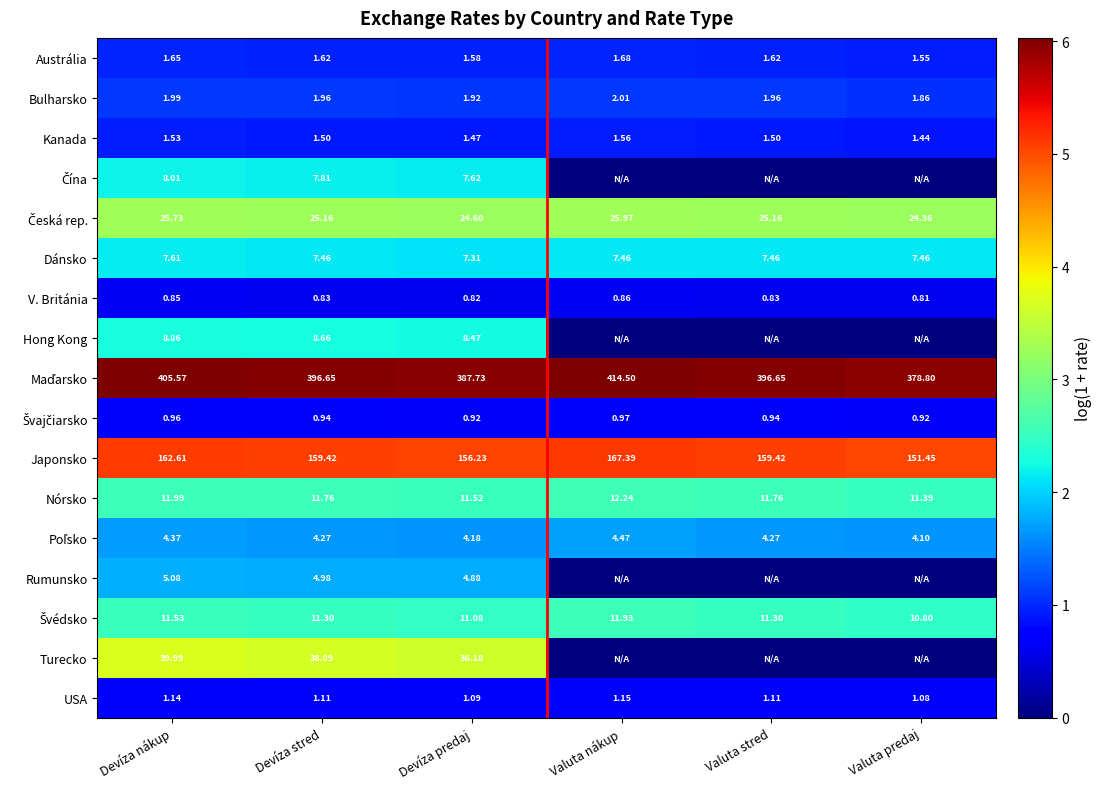

At which category is the sum across all series the highest?

Devíza nákup